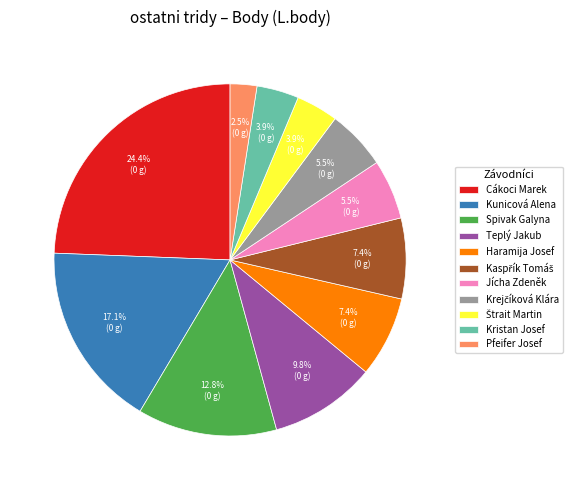

Is the sum of Teplý Jakub and Spivak Galyna greater than half?

No